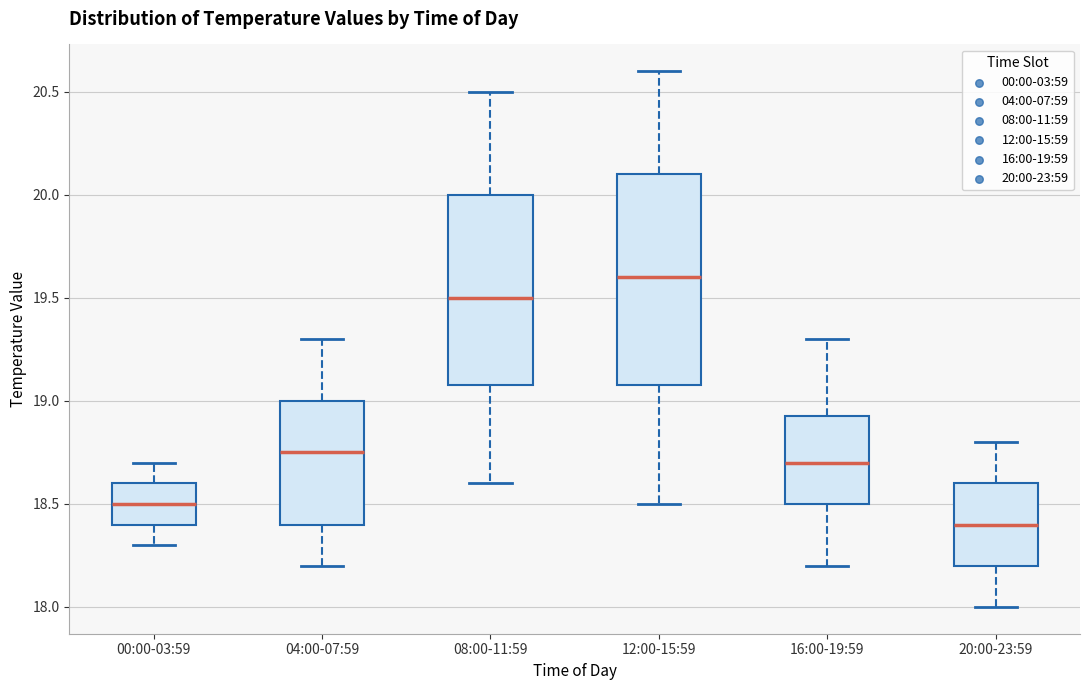

Where does the upper whisker of the box for 08:00-11:59 end on the y-axis? The values are not printed on the chart, so give them approximately, as read against the axis.

20.50